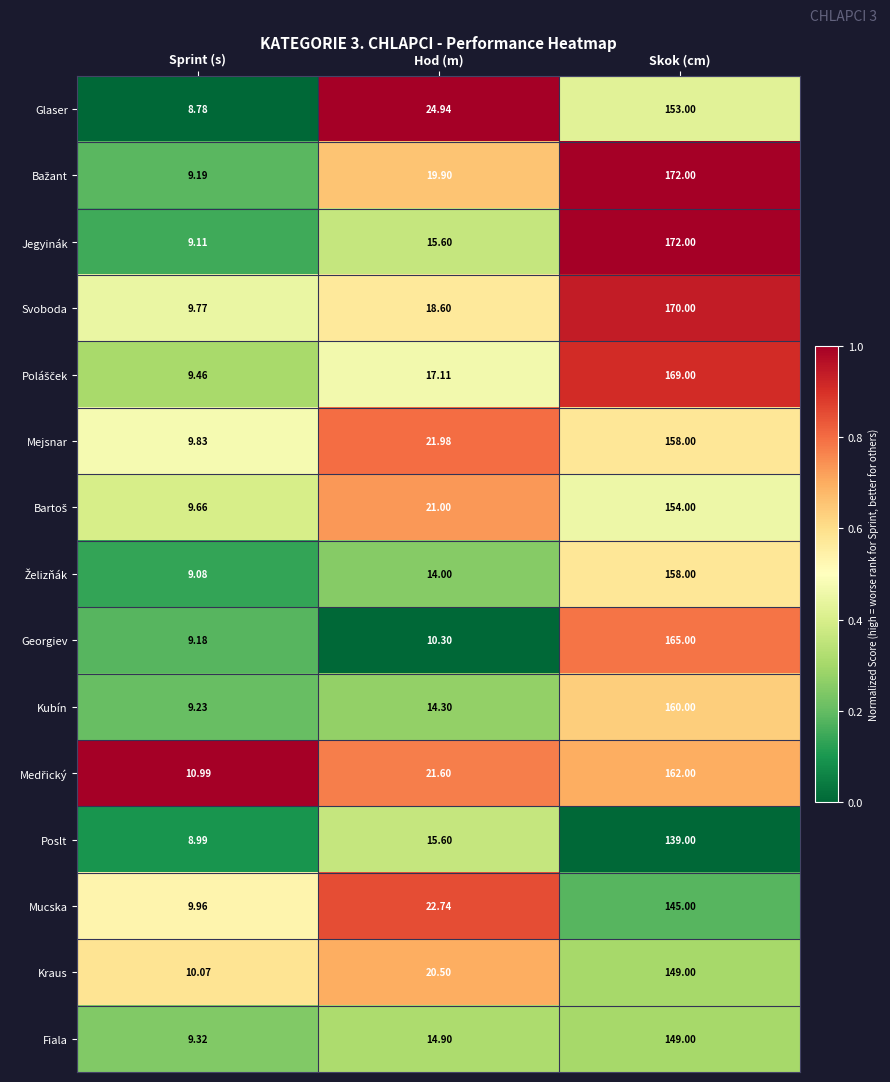

Count the number of data series in this chart.

15